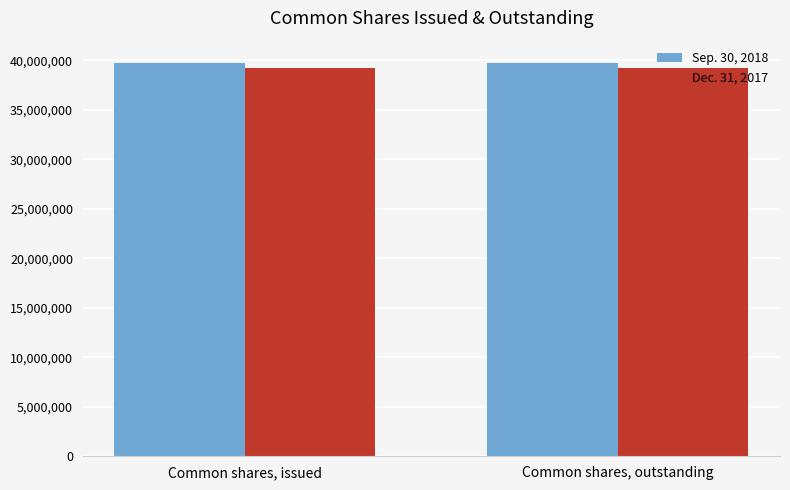

What is the label of the 1st bar from the right?

Common shares, outstanding